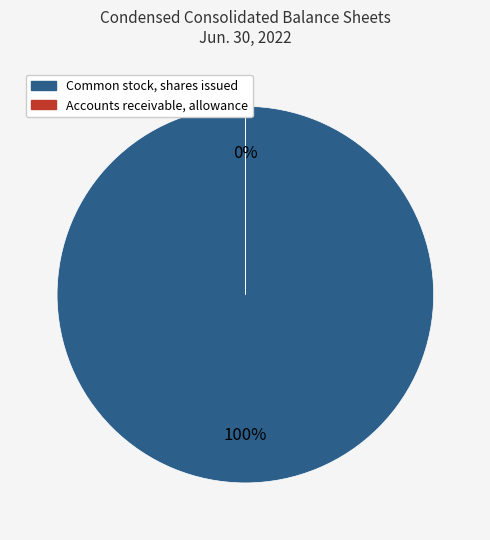

To the nearest percent, what is the difference between the largest and smallest slice percentages?

100%